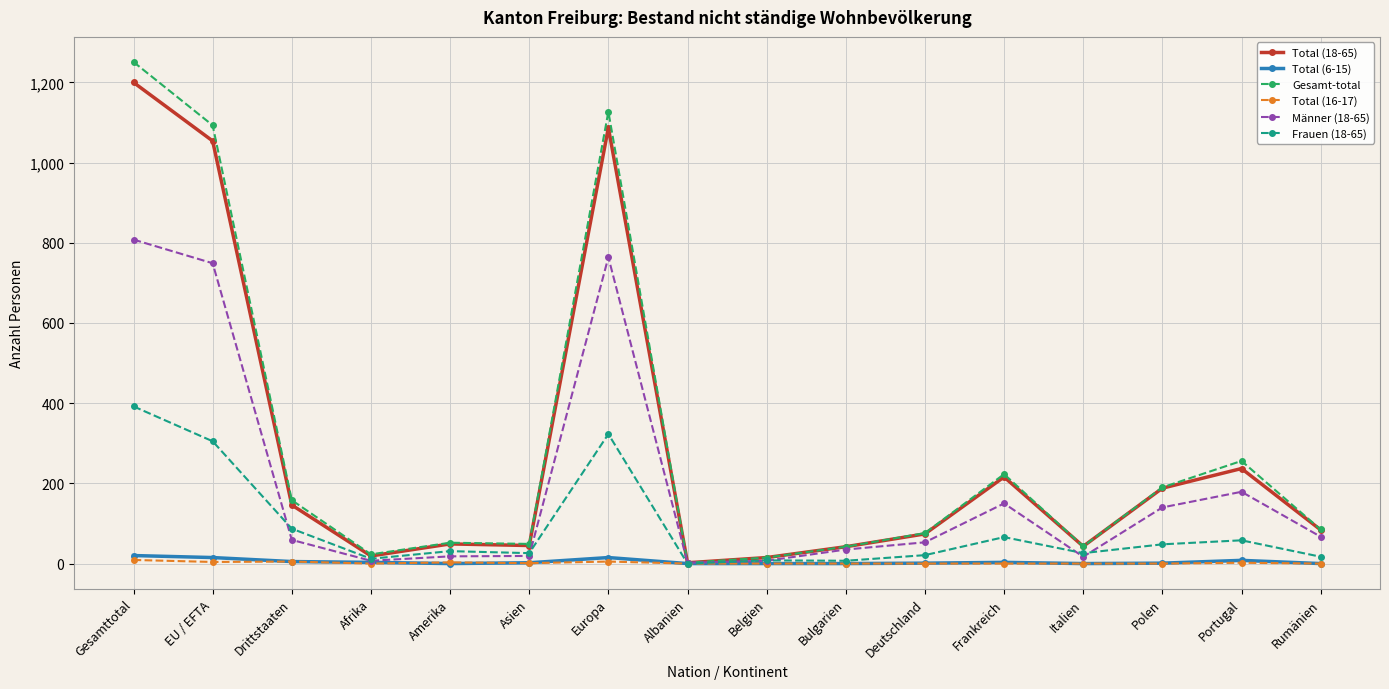

Where is Männer (18-65) nearest to the value 405?

Portugal